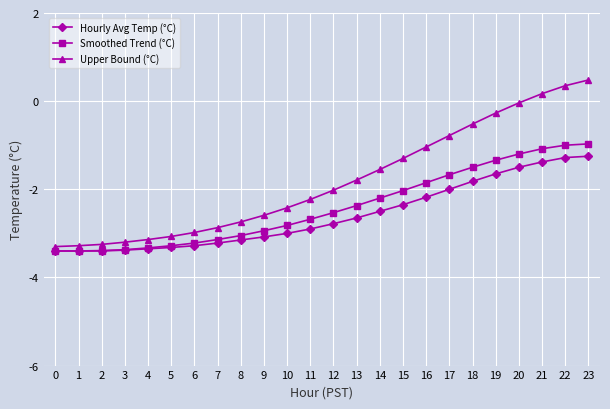

Is the value of Smoothed Trend (°C) at 11 greater than the value of Upper Bound (°C) at 13?

No